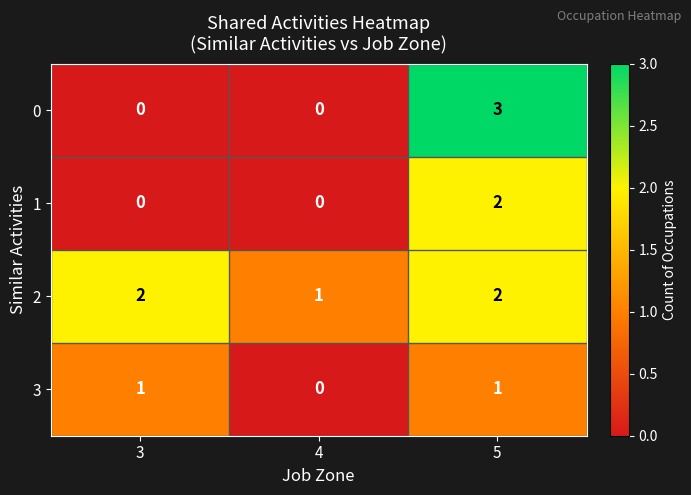

What is the sum of all 0 values?

3